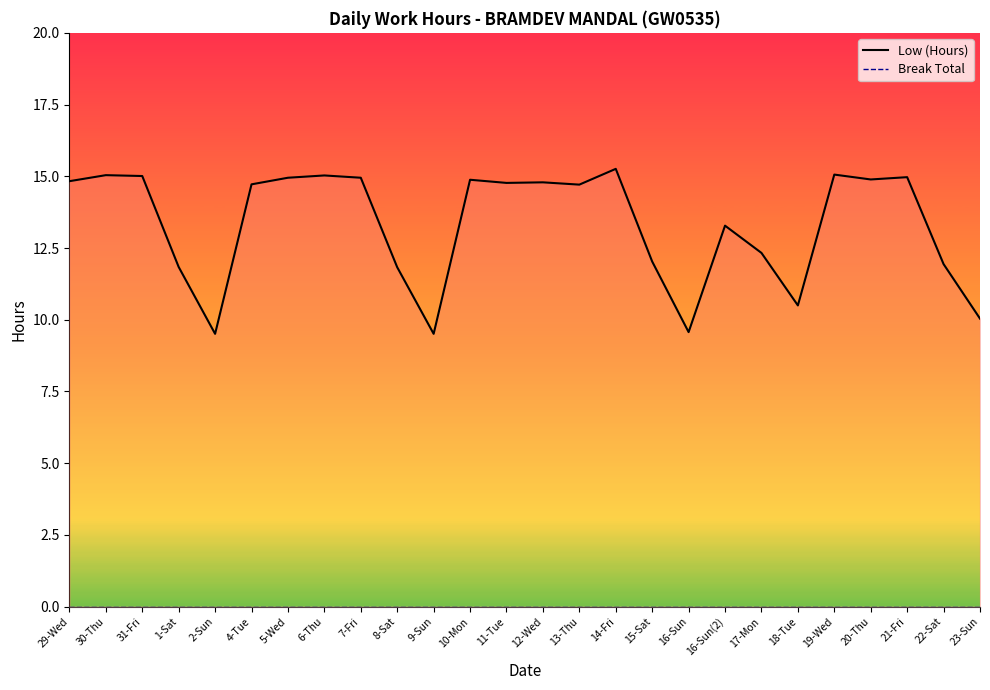

The value of Low (Hours) at 13-Thu is 14.7. True or false?

True